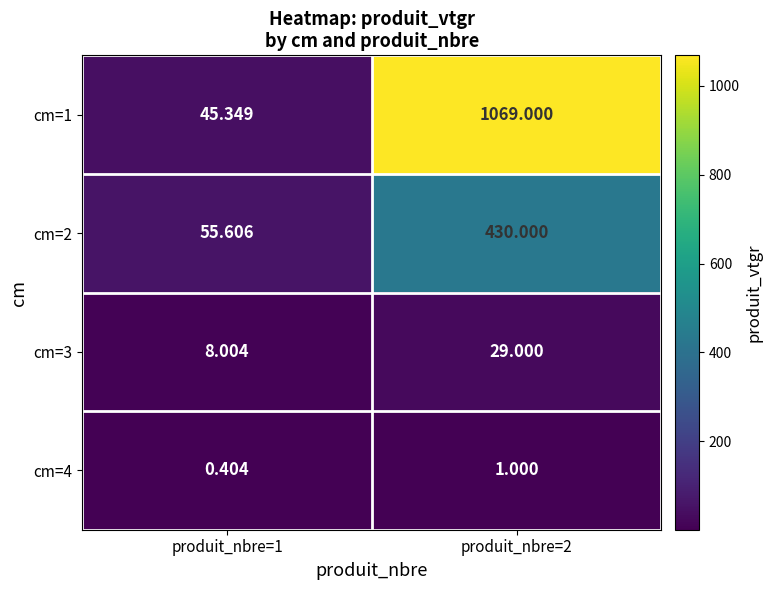

Rank the series at produit_nbre=2 from lowest to highest value.

cm=4, cm=3, cm=2, cm=1